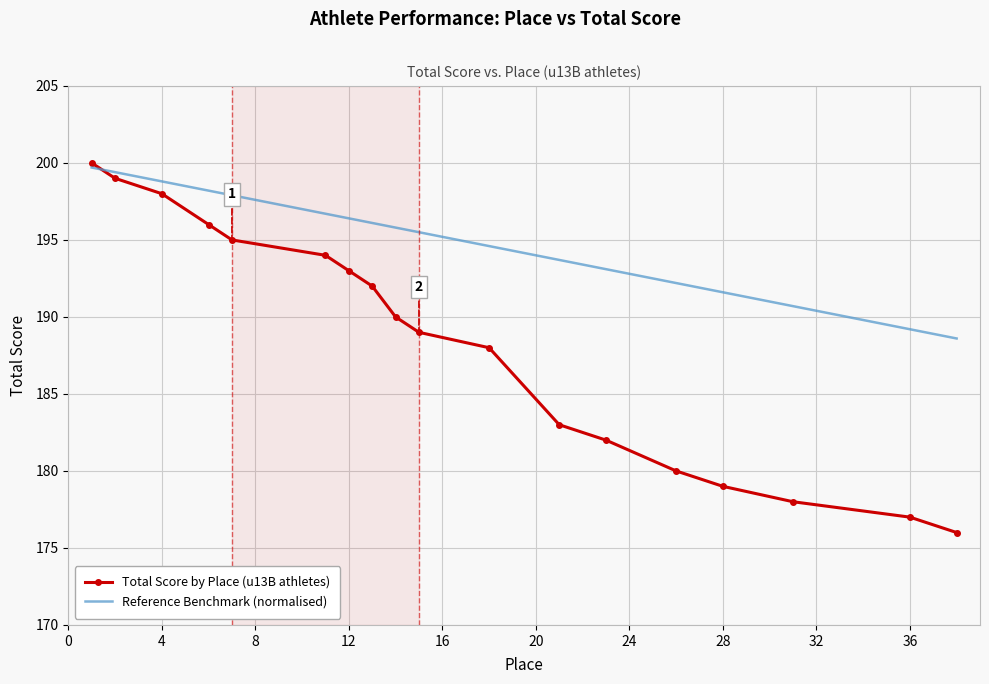

What is the average value of the Reference Benchmark (normalised) series?

194.9